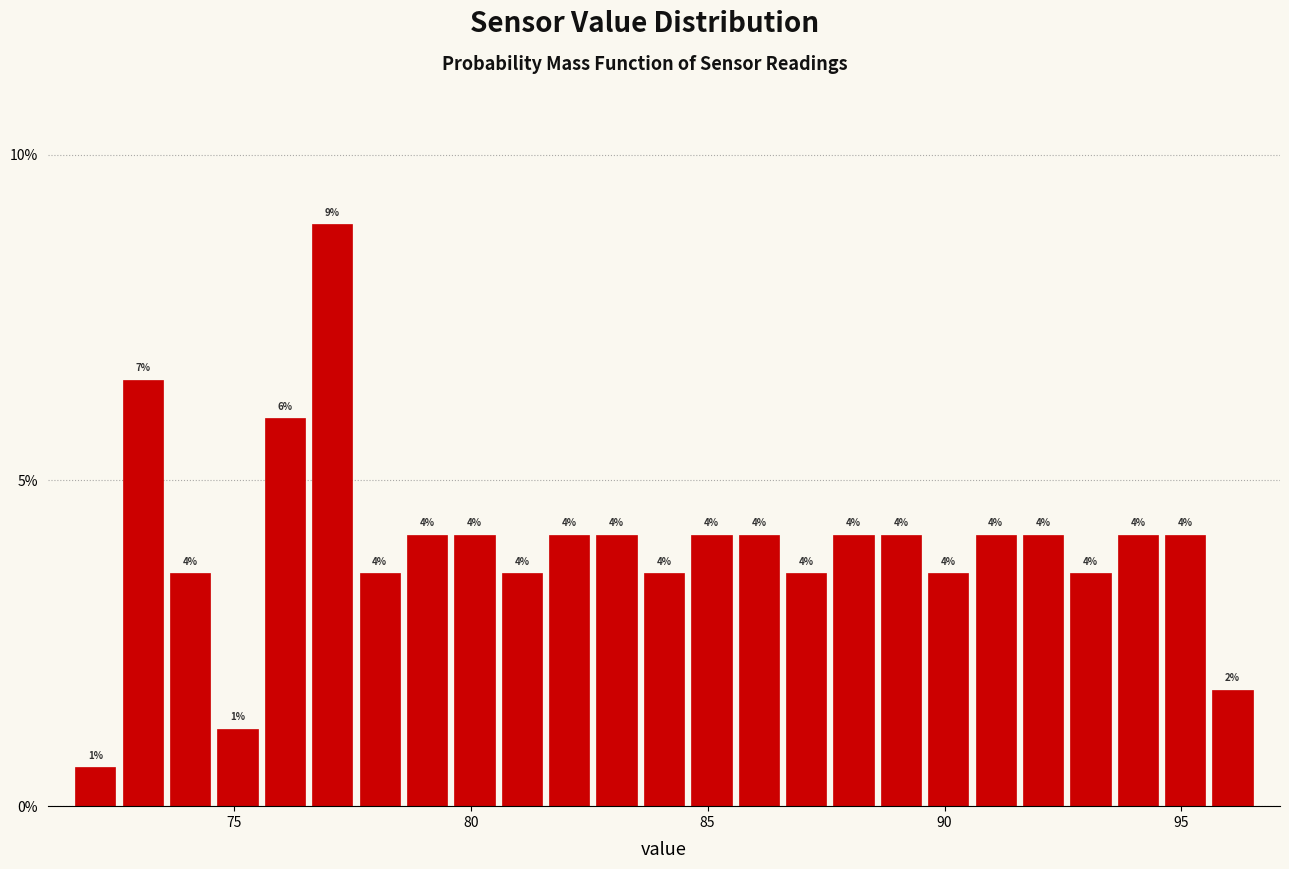

Around what value on the x-axis is the tallest bar? Give the approximate position of its centre, as read against the axis.

77.0